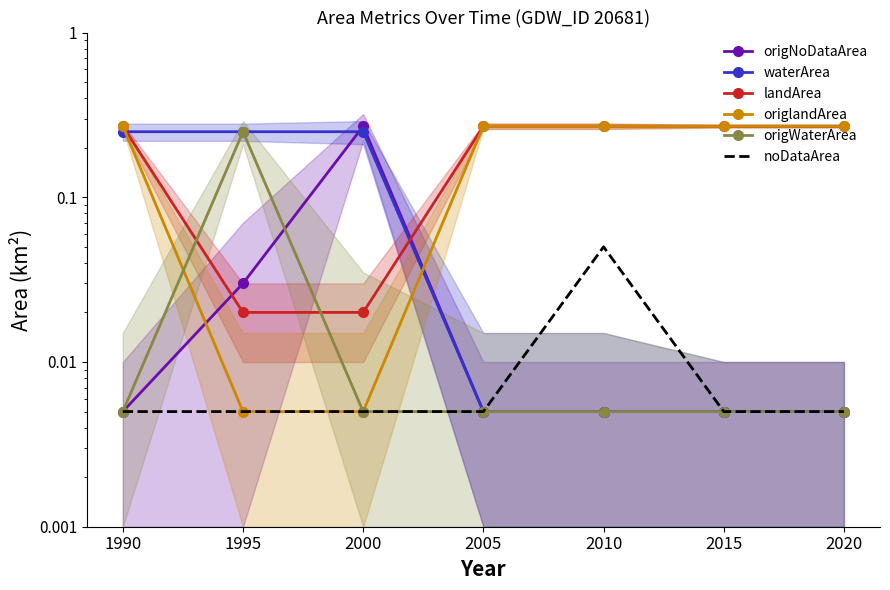

Reading left to right, transcribe all the data shown in this chart.

origNoDataArea: 1990=0.0	1995=0.0	2000=0.3	2005=0.0	2010=0.0	2015=0.0	2020=0.0
waterArea: 1990=0.2	1995=0.2	2000=0.2	2005=0.0	2010=0.0	2015=0.0	2020=0.0
landArea: 1990=0.3	1995=0.0	2000=0.0	2005=0.3	2010=0.3	2015=0.3	2020=0.3
origlandArea: 1990=0.3	1995=0.0	2000=0.0	2005=0.3	2010=0.3	2015=0.3	2020=0.3
origWaterArea: 1990=0.0	1995=0.2	2000=0.0	2005=0.0	2010=0.0	2015=0.0	2020=0.0
noDataArea: 1990=0.0	1995=0.0	2000=0.0	2005=0.0	2010=0.1	2015=0.0	2020=0.0